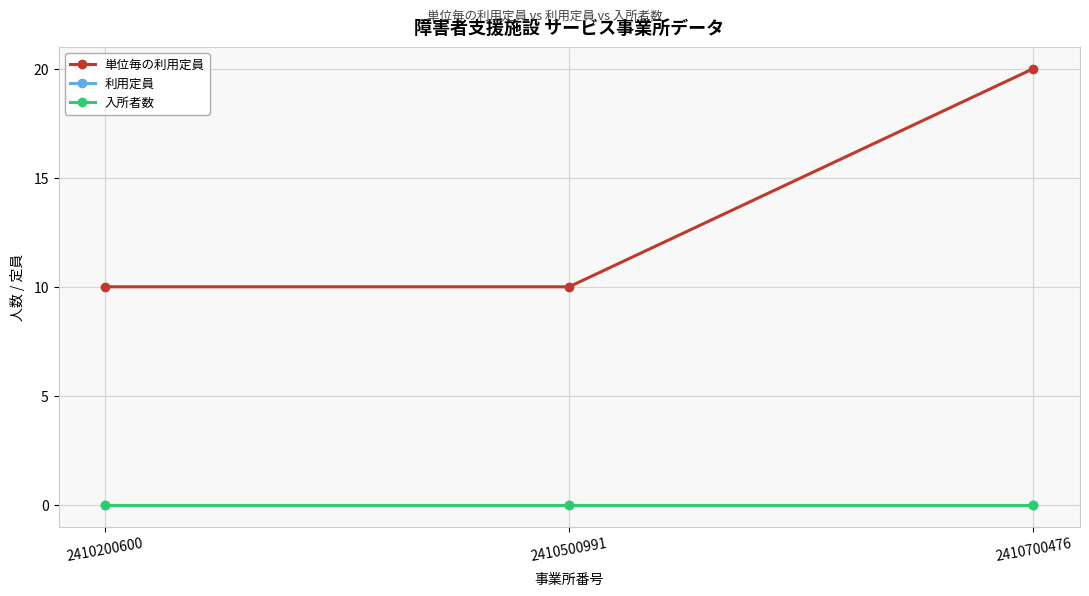

Between 2410500991 and 2410700476, which is larger?

2410700476